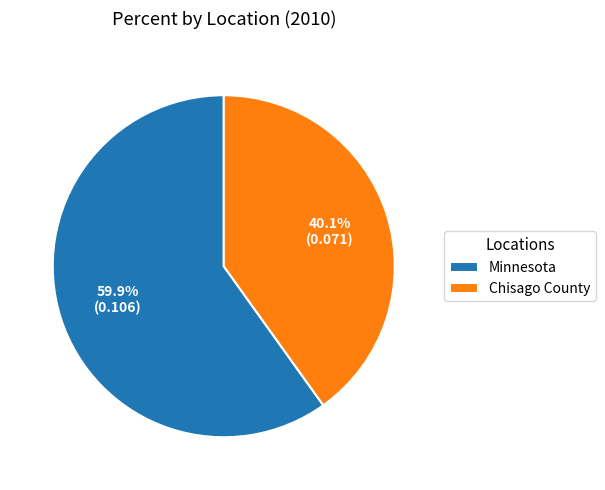

What is the total percentage of Chisago County and Minnesota?

100.0%